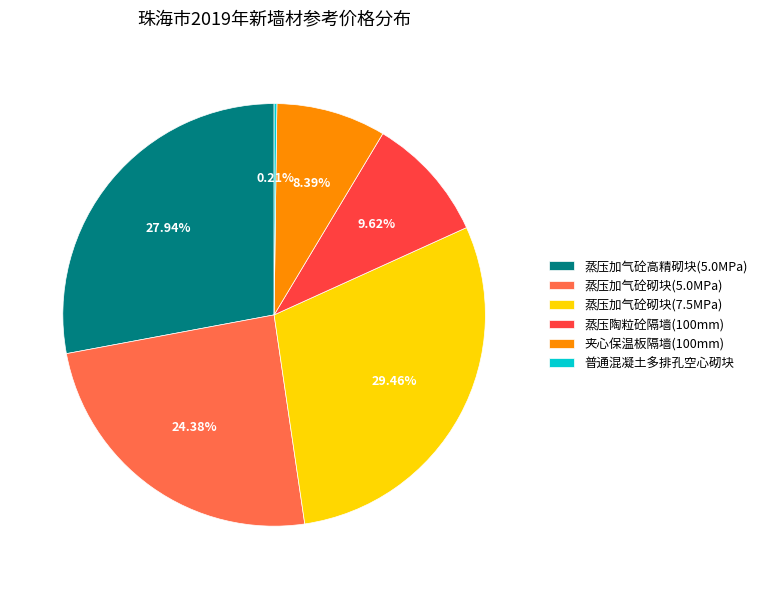

Between 蒸压加气砼砌块(5.0MPa) and 夹心保温板隔墙(100mm), which is larger?

蒸压加气砼砌块(5.0MPa)